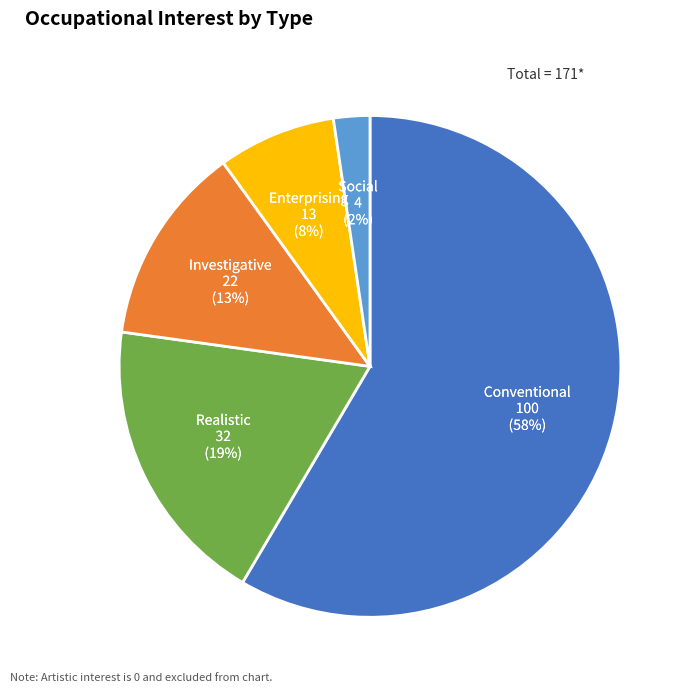

Is there any slice that represents more than half of the pie?

Yes